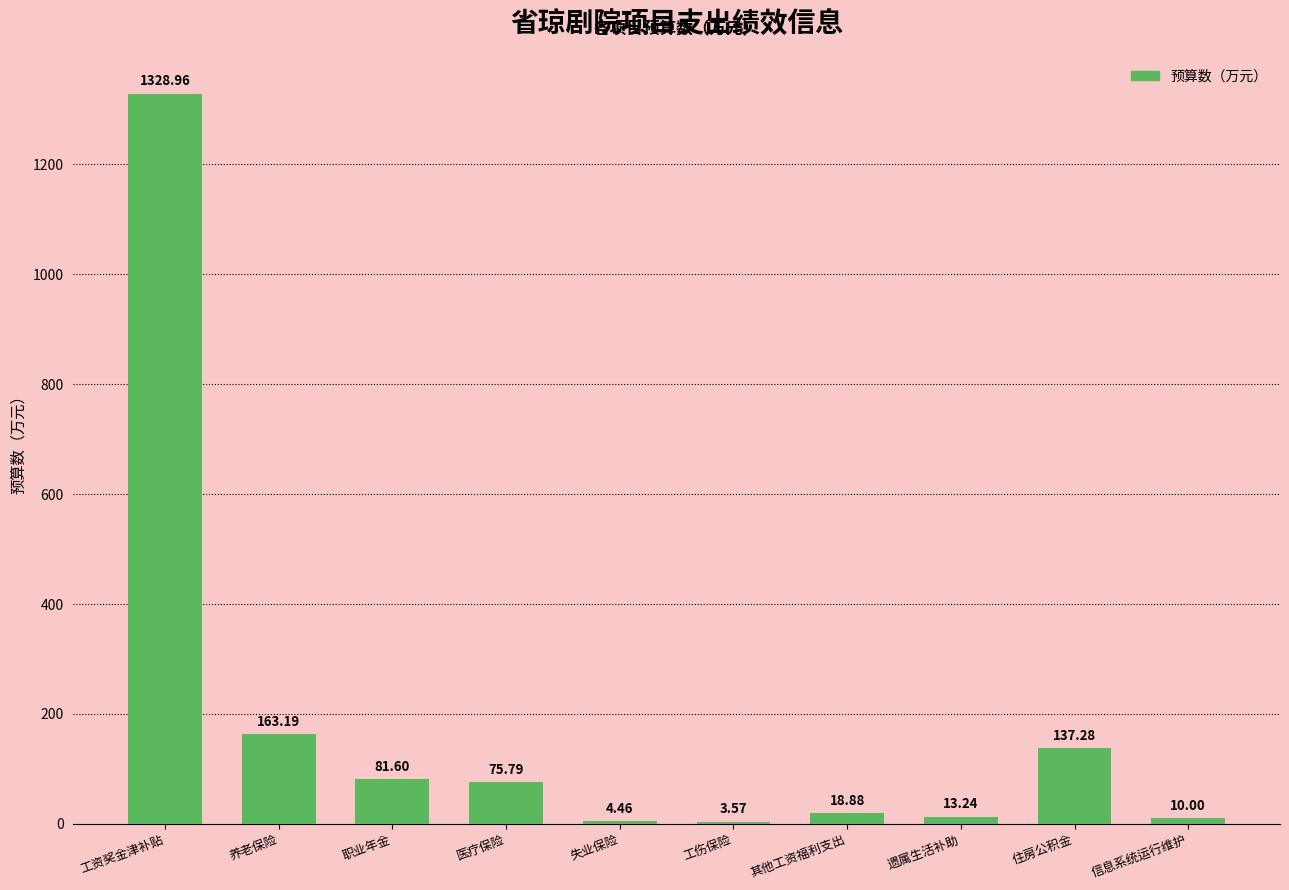

How many values exceed 75?

5